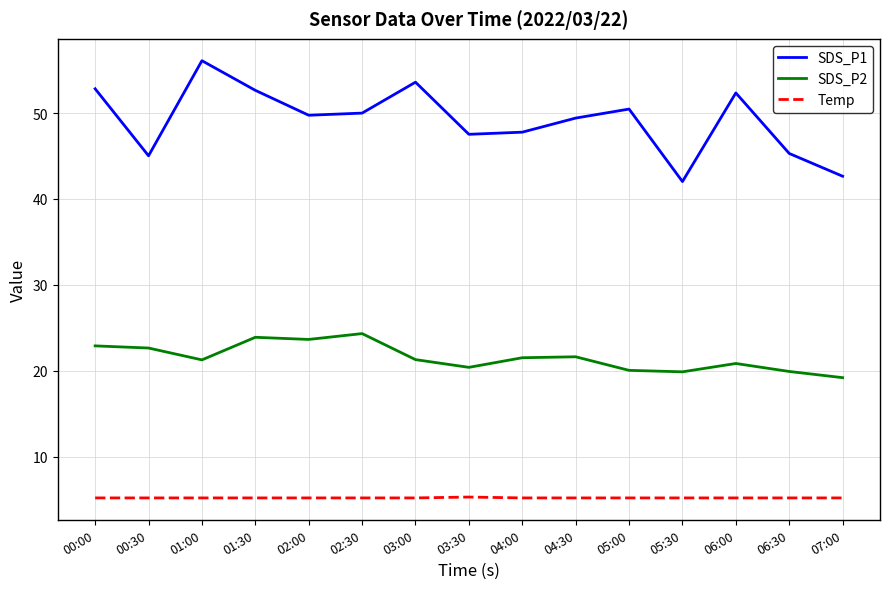

At which category does SDS_P2 reach its first local valley?

01:00